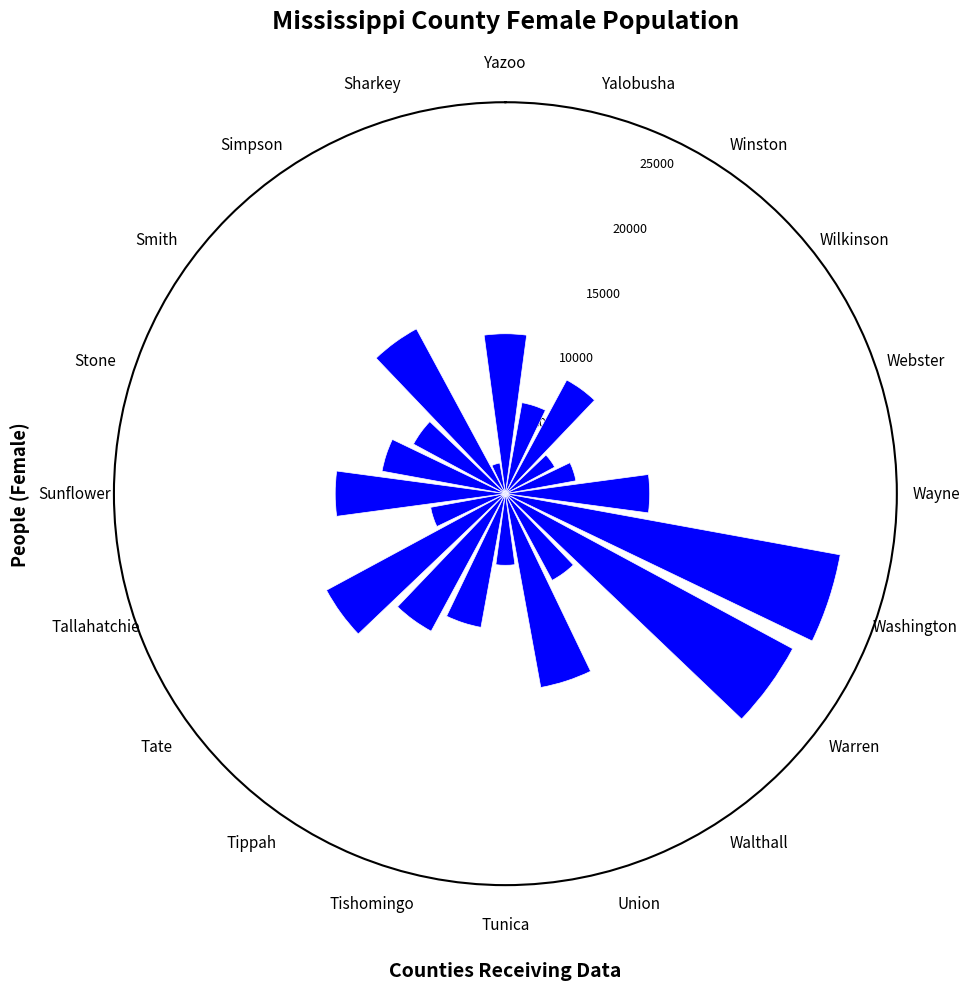

Are the bars grouped side by side (vs. stacked)?

No